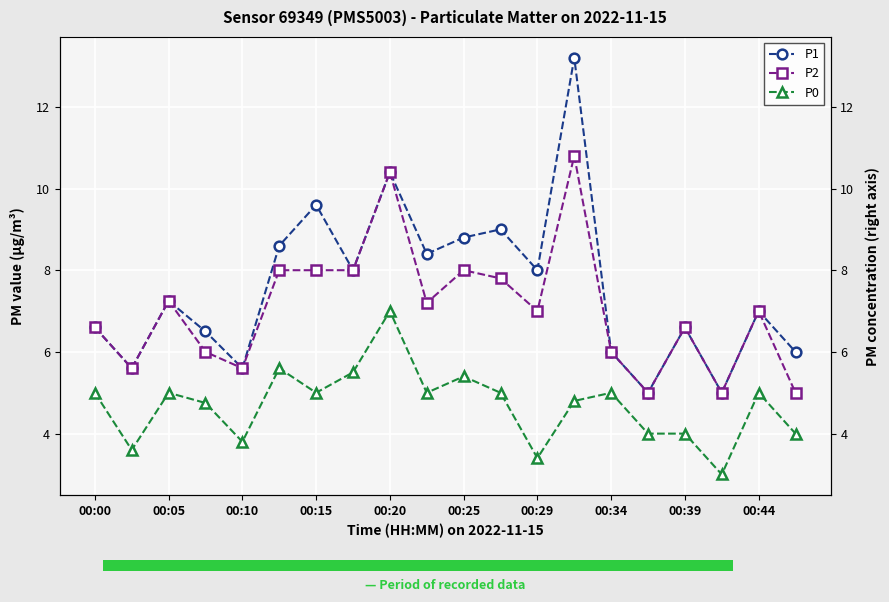

What are all the series names shown in the legend?

P1, P2, P0